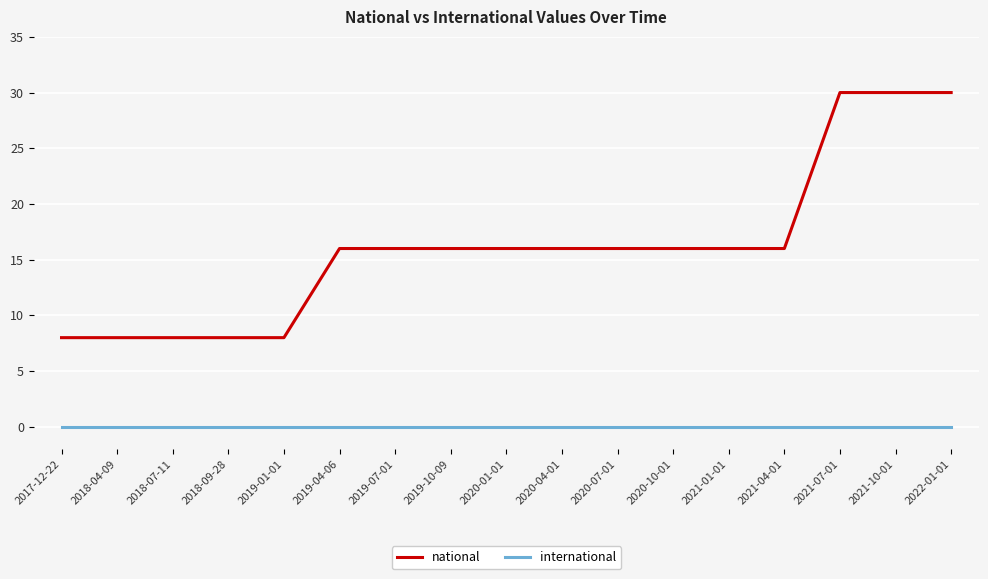

The national series shows 7 at 2019-10-09. True or false?

False